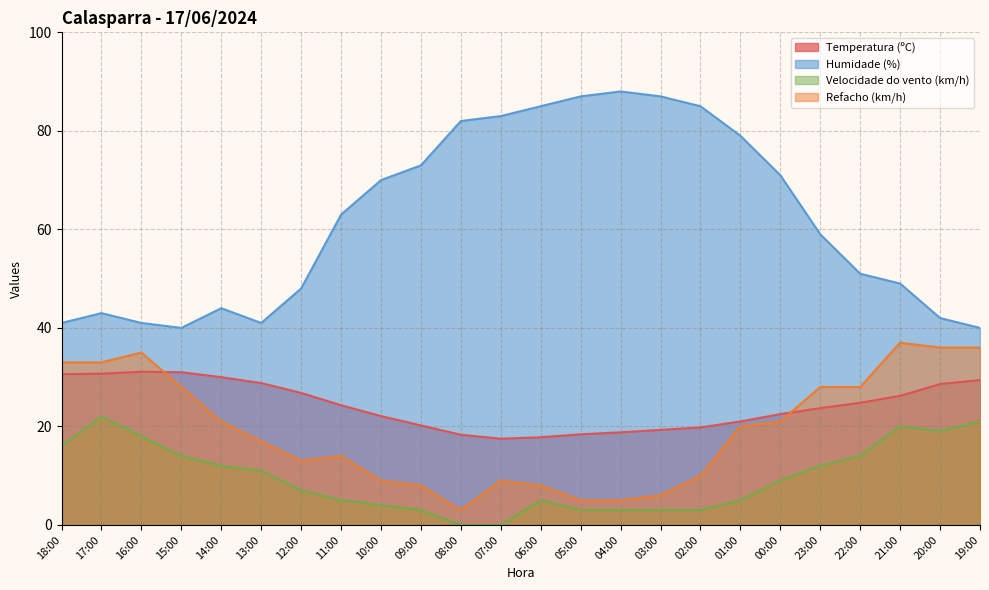

Is the value of Refacho (km/h) at 19:00 greater than the value of Humidade (%) at 18:00?

No